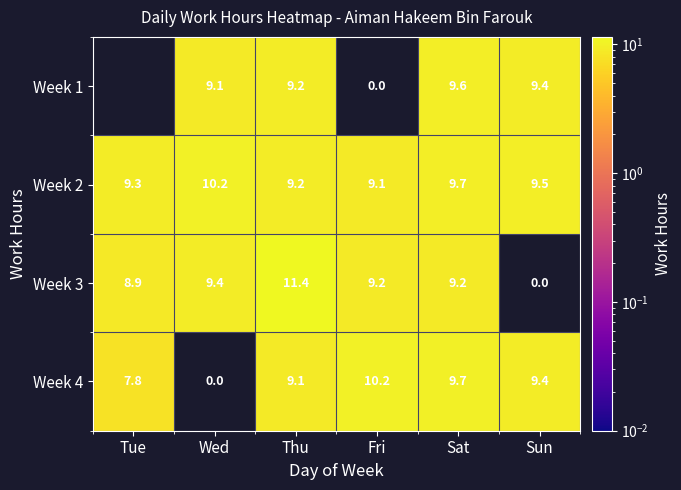

At which label does Week 4 first exceed 9?

Thu